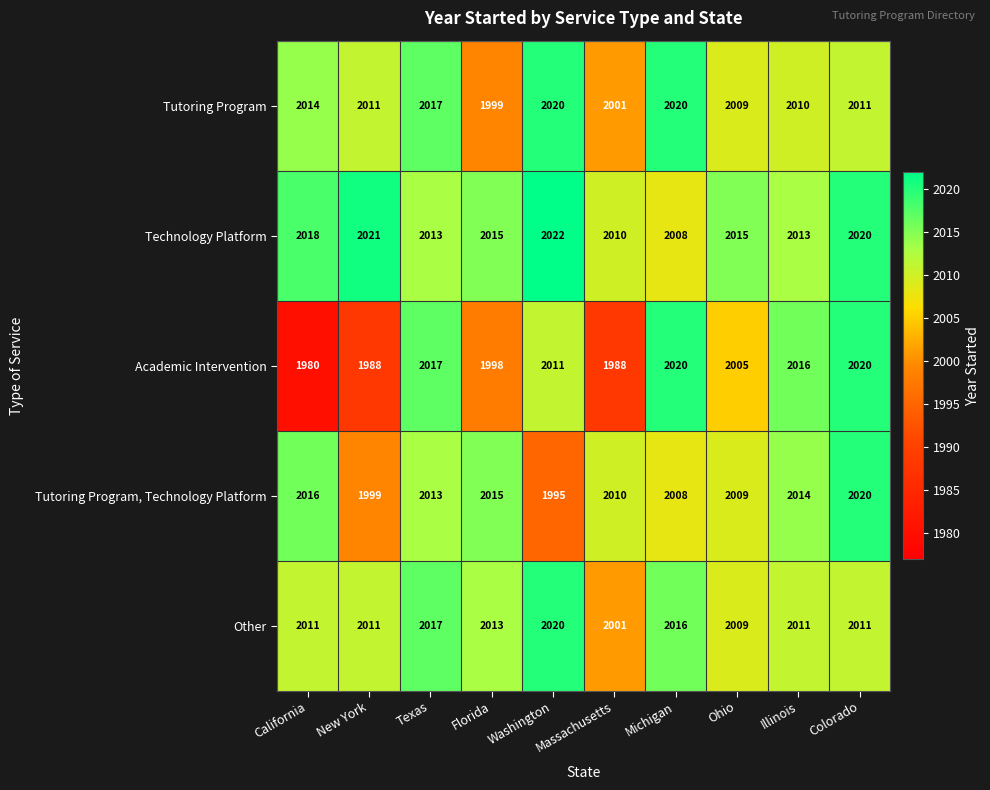

What is the average value of the Academic Intervention series?

2004